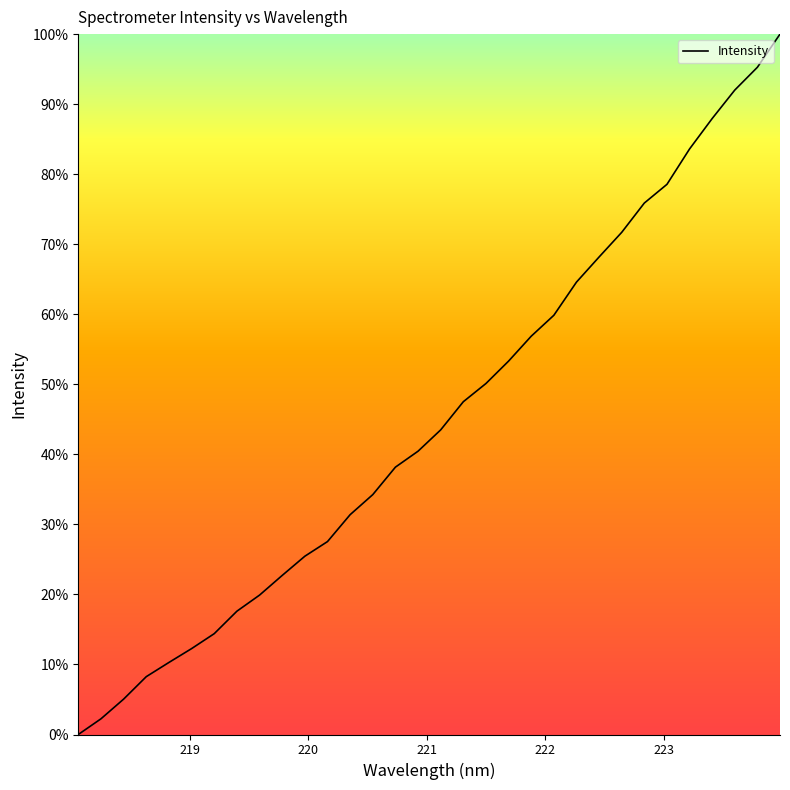

What is the greatest value displayed?

100.0